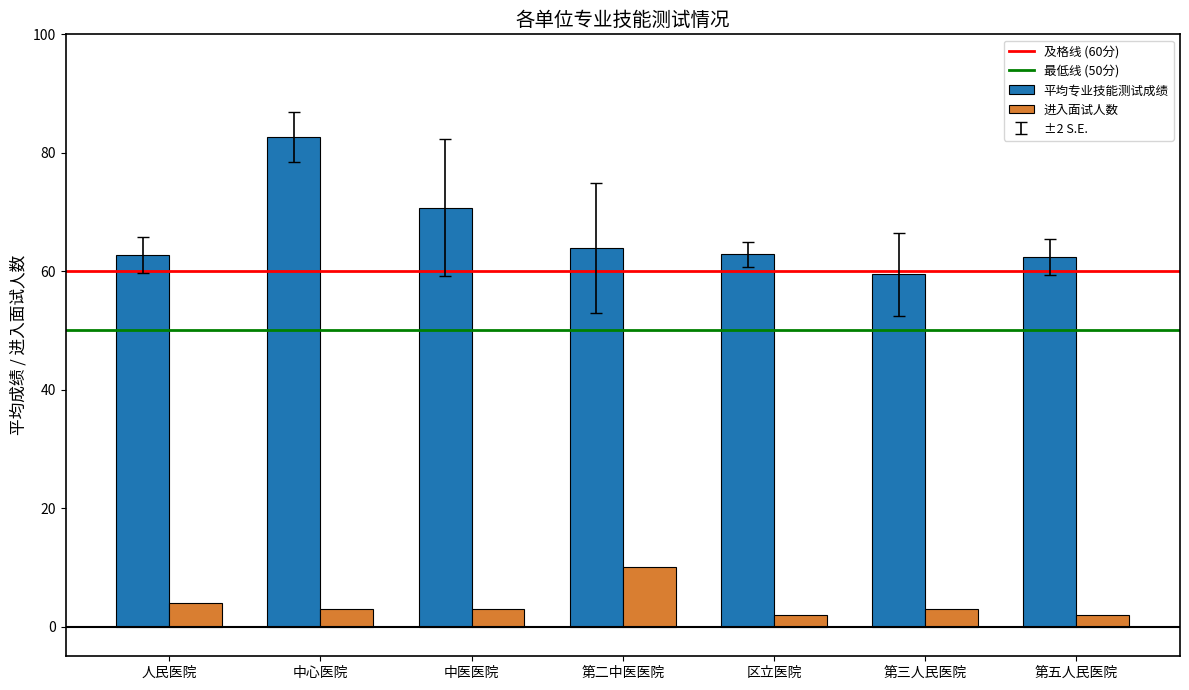

At which label does 平均专业技能测试成绩 reach its peak?

中心医院